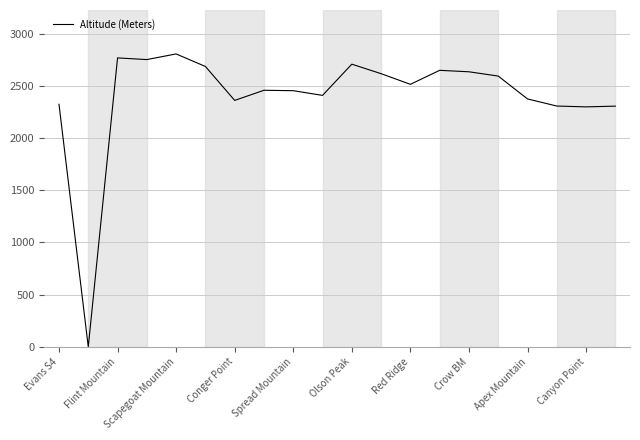

What is the greatest value displayed?

2805